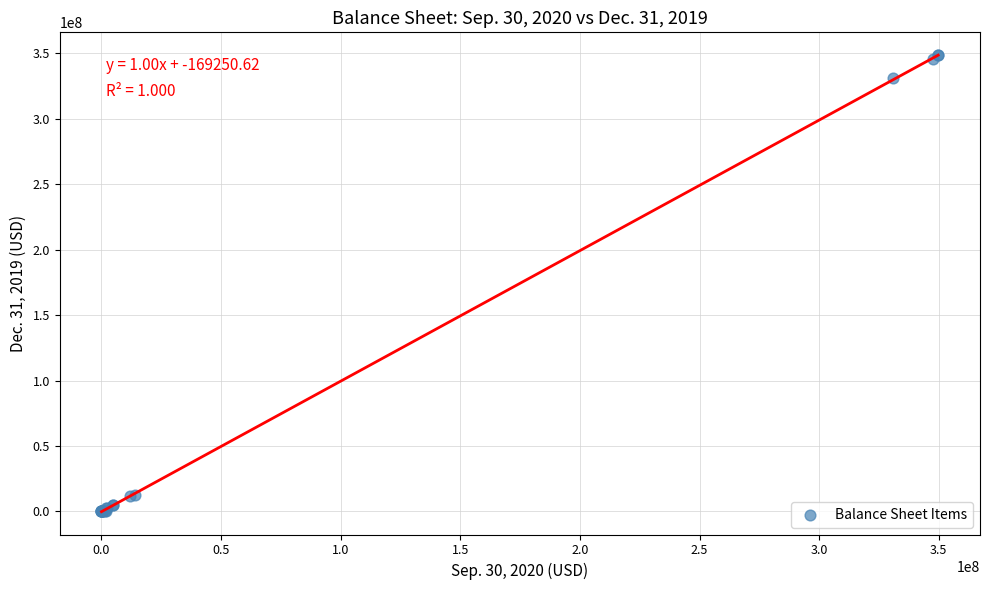

What Y value in the scatter plot is closest to 174223188?

330903516